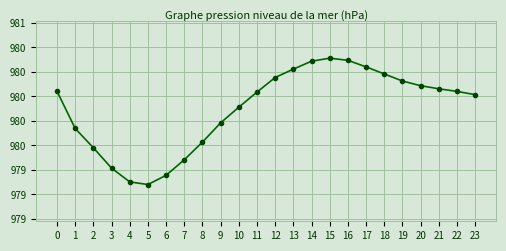

Approximately how many times larger is the value at 6 compared to 22?

1.0